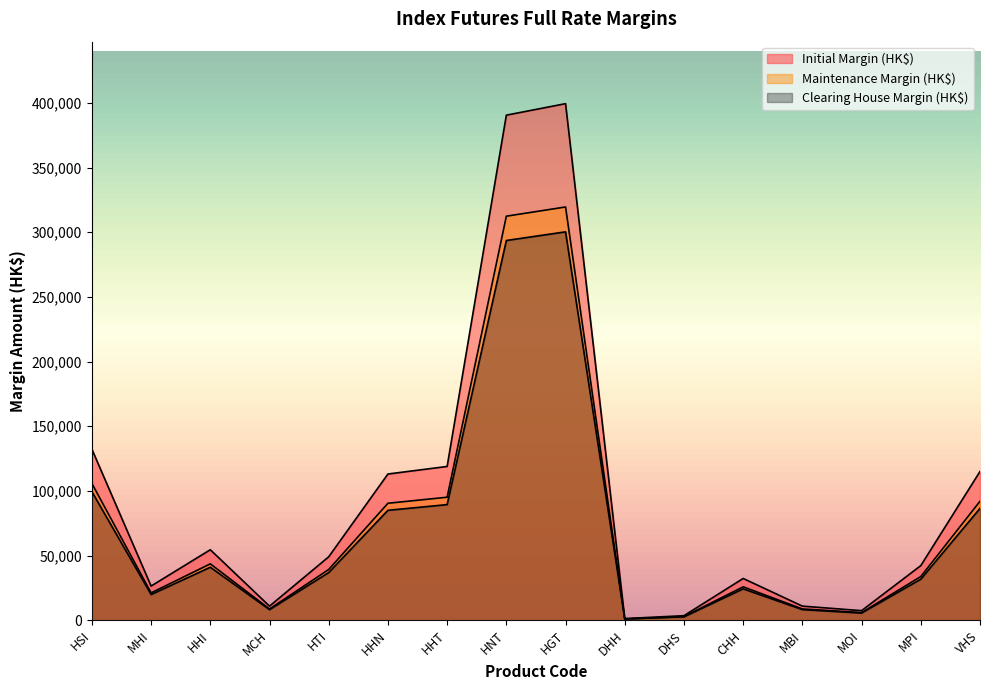

Does the chart display data point markers on the line(s)?

No